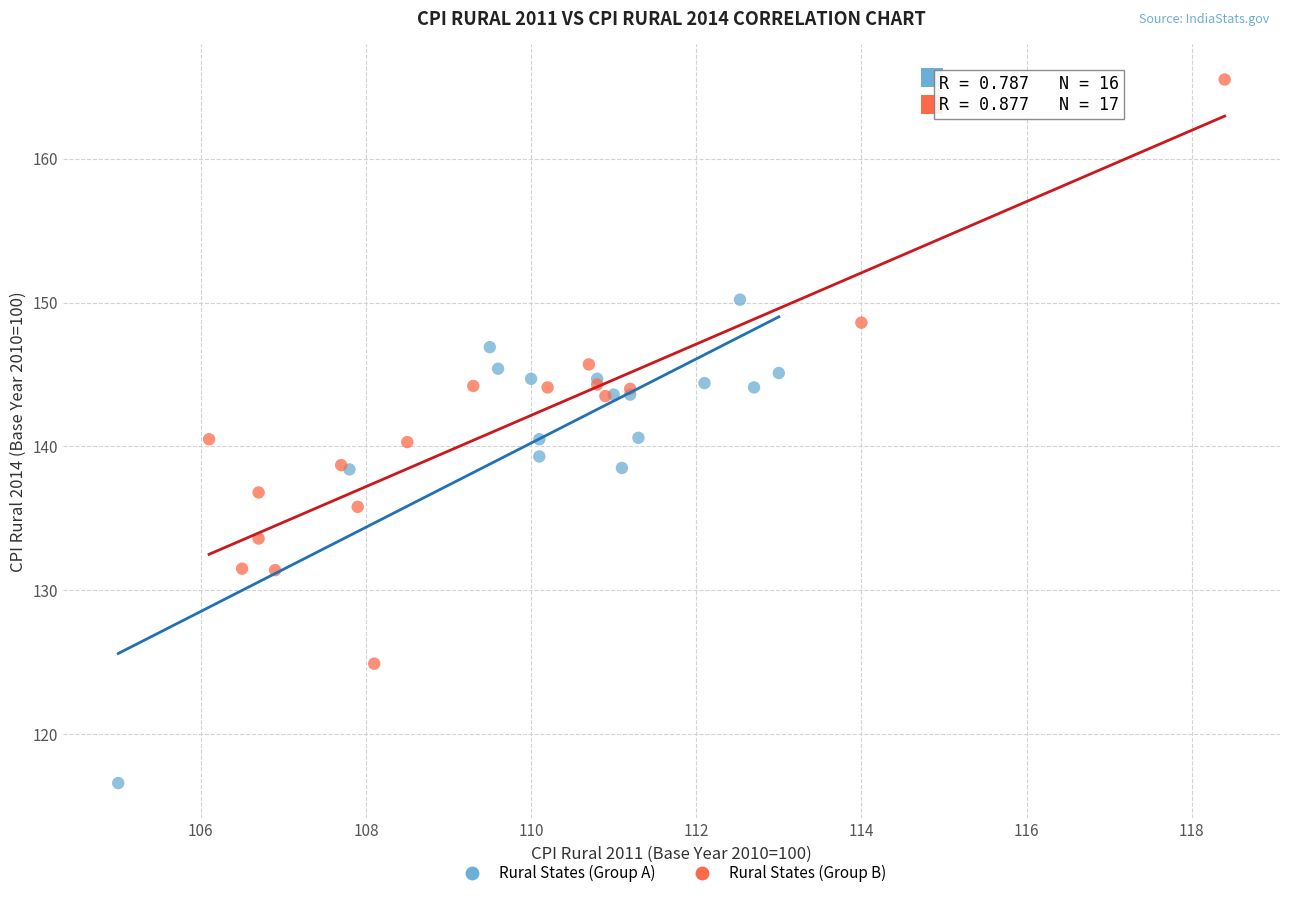

Which series contains the lowest Y value?

Rural States (Group A)